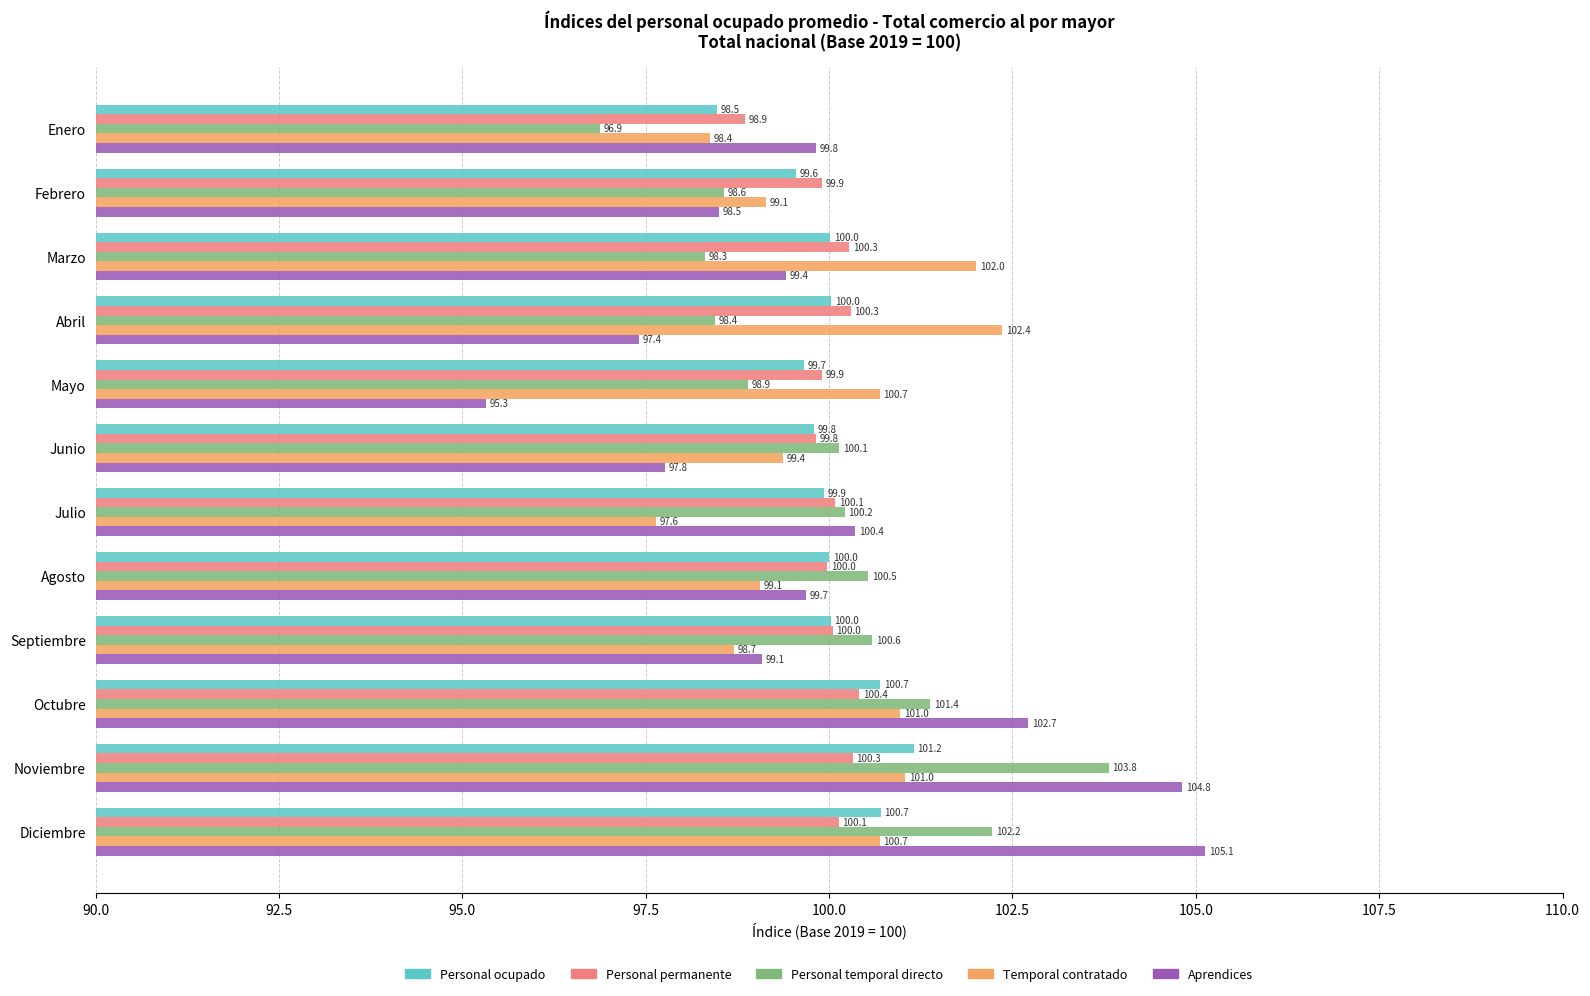

At how many categories does at least one series exceed 98?

12